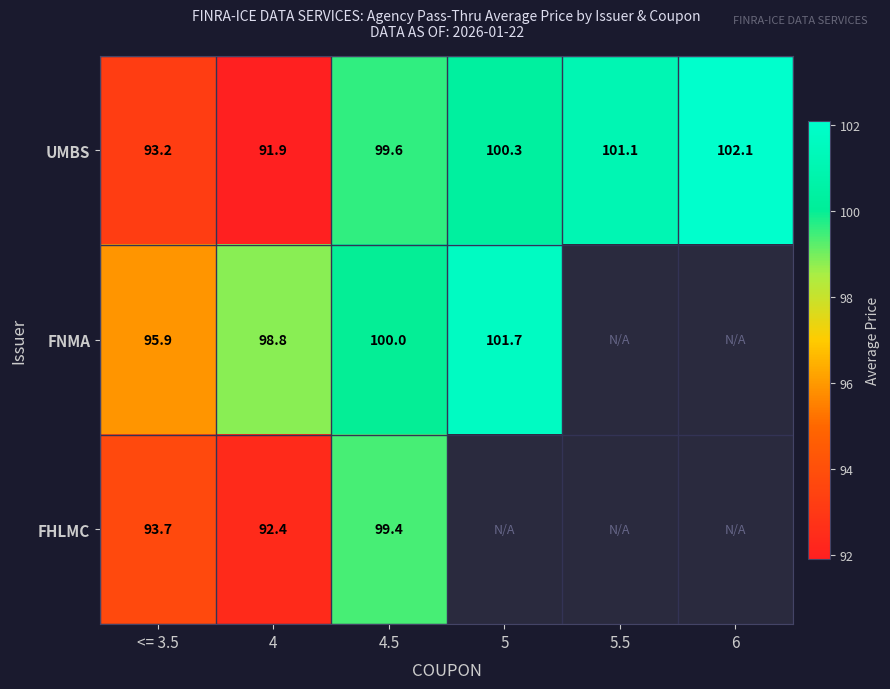

What is the difference between the maximum and minimum values in the UMBS series?

10.2